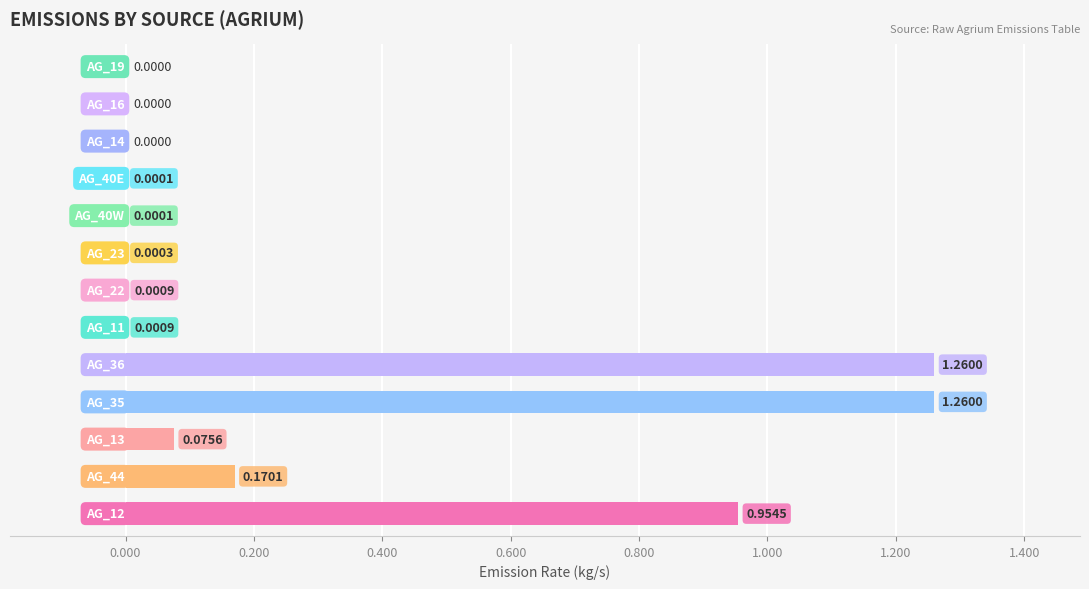

How many values are above zero?

10